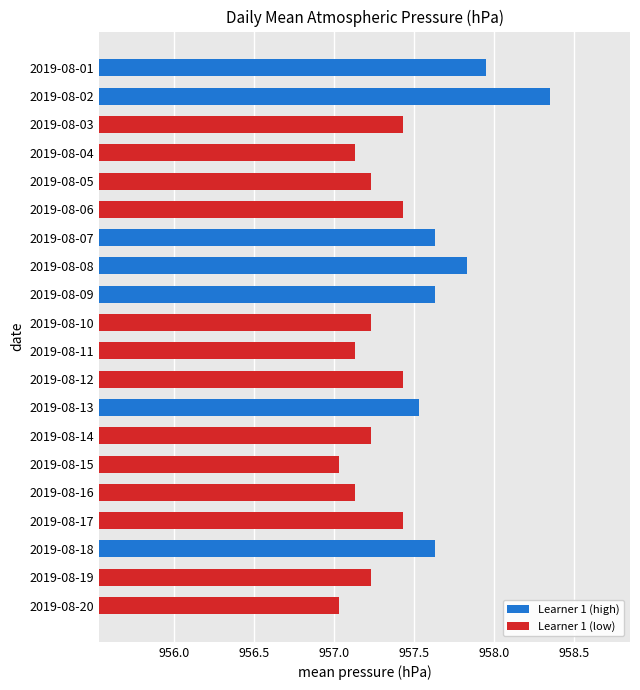

What is the difference between the maximum and minimum values?

1.3